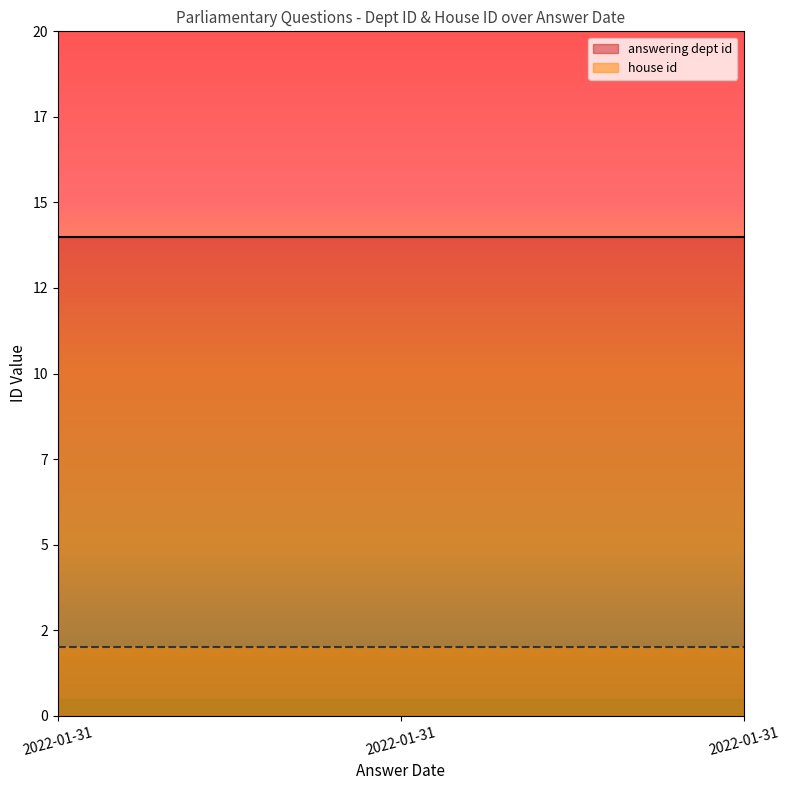

True or false: house id has a value of 1 at 2022-01-31.

False